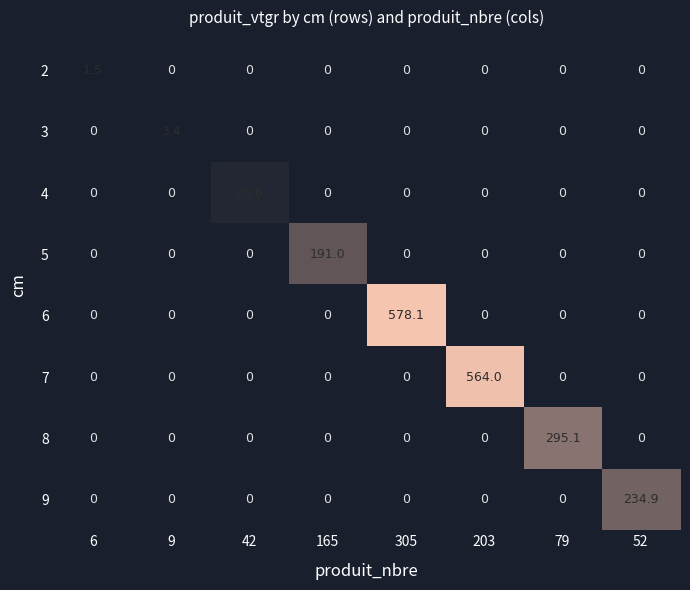

Which label corresponds to the largest value in the chart?

305